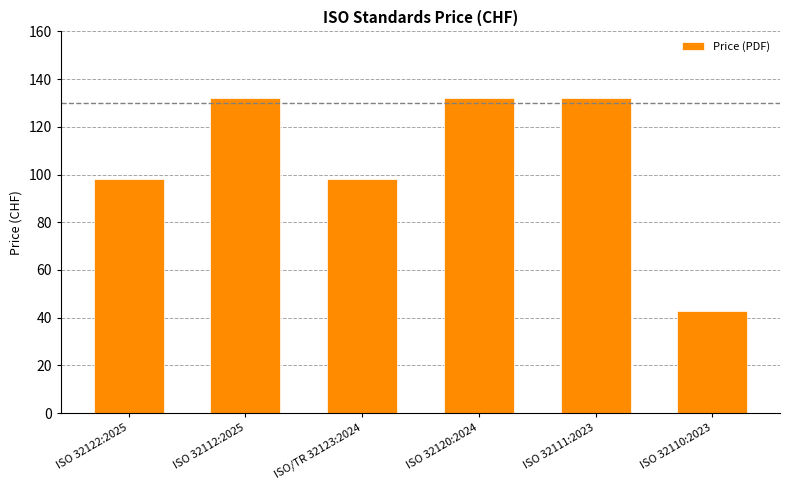

What is the value of the 1st bar from the left?

98